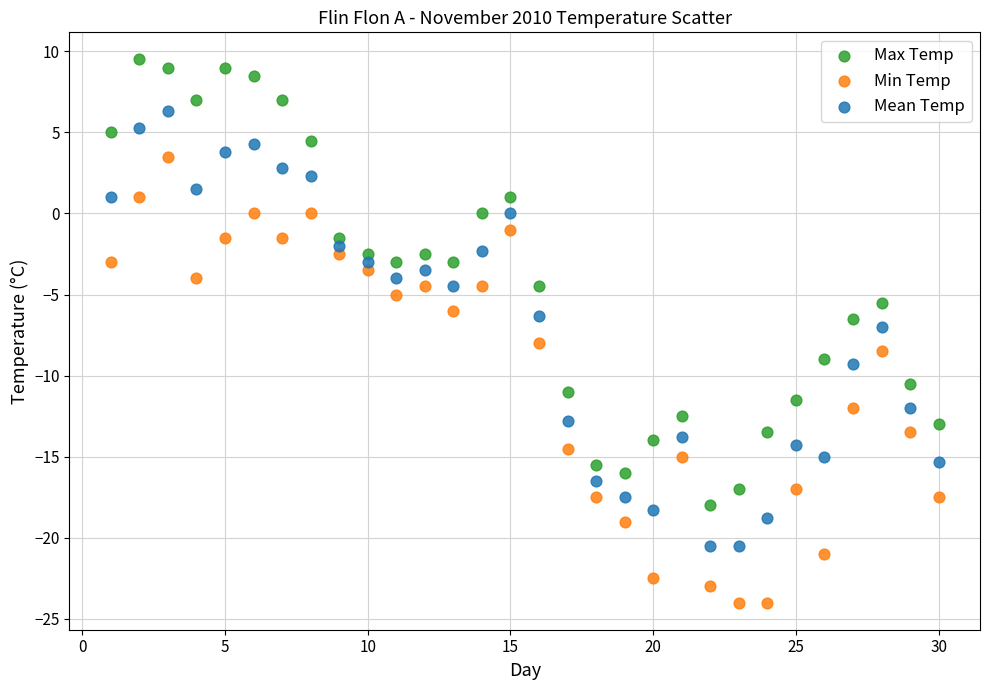

Across all data points, what is the range of Y values (max minus min)?

33.5